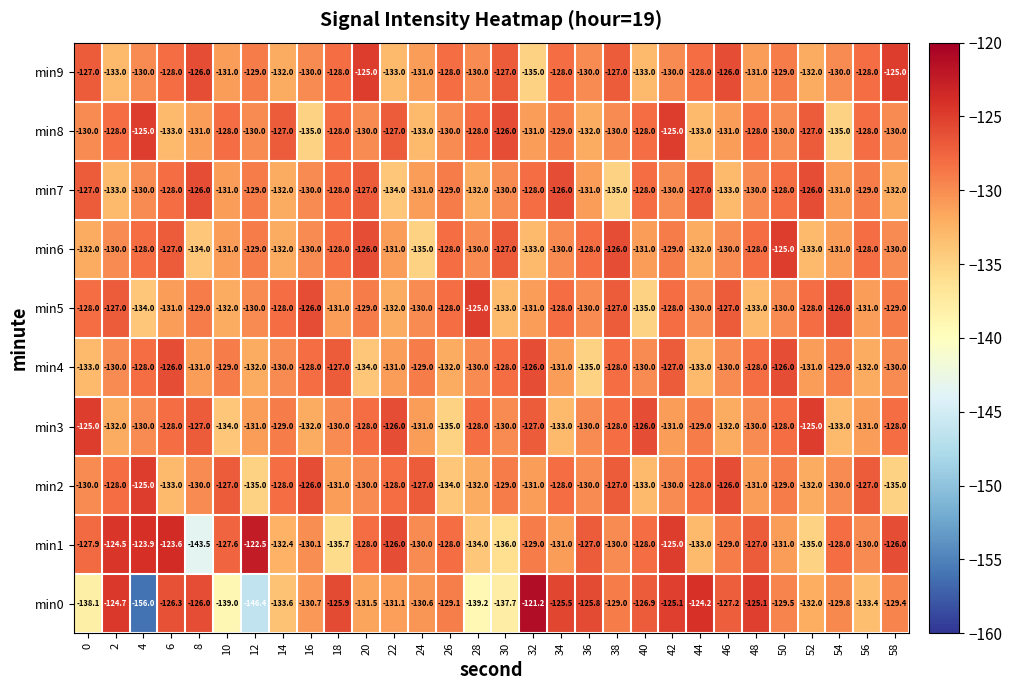

What is the sum of all min9 values?

-3880.0